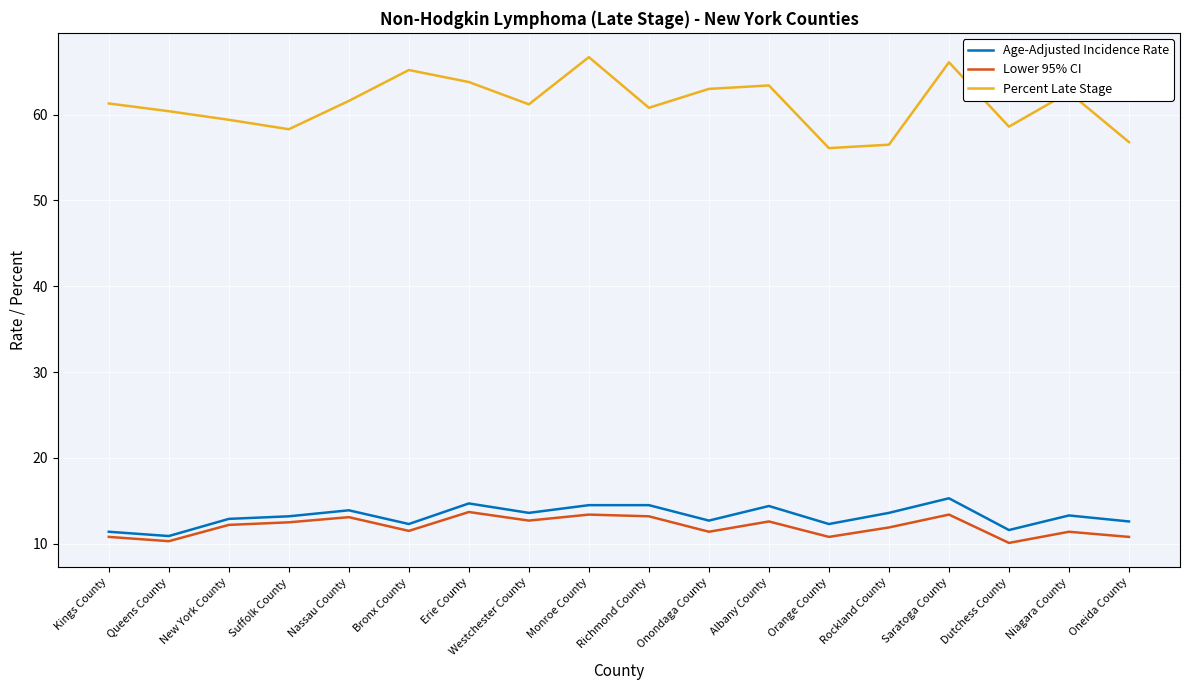

What is the smallest value displayed?

10.1